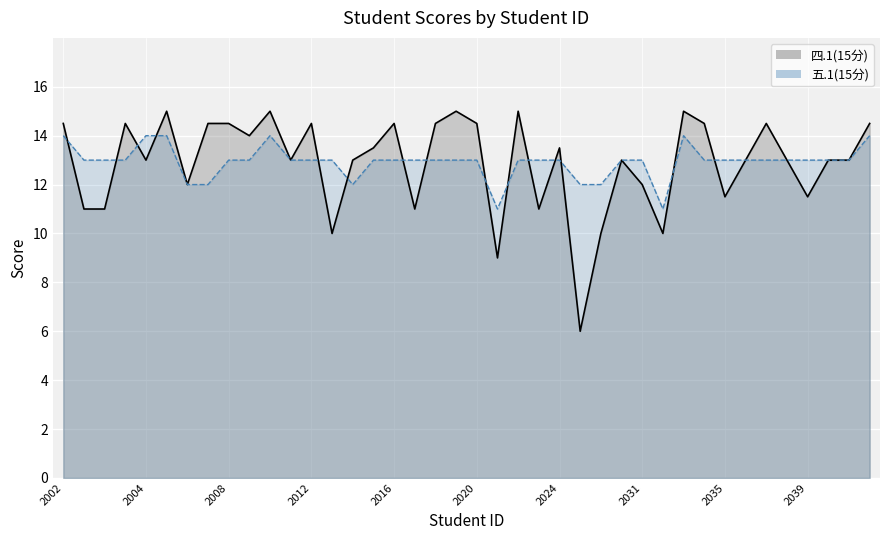

Which series ends up on top after the final intersection of 四.1(15分) and 五.1(15分)?

五.1(15分)